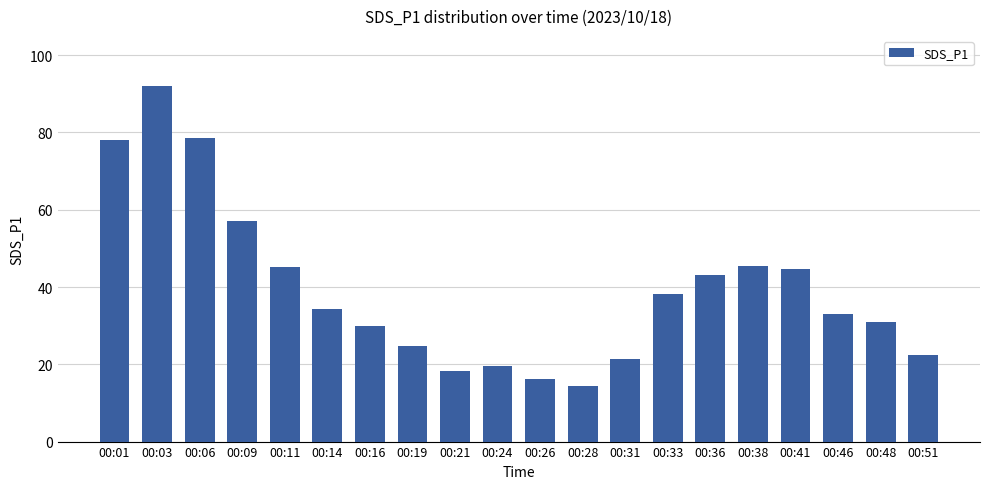

Count the number of values greater than 34.

10